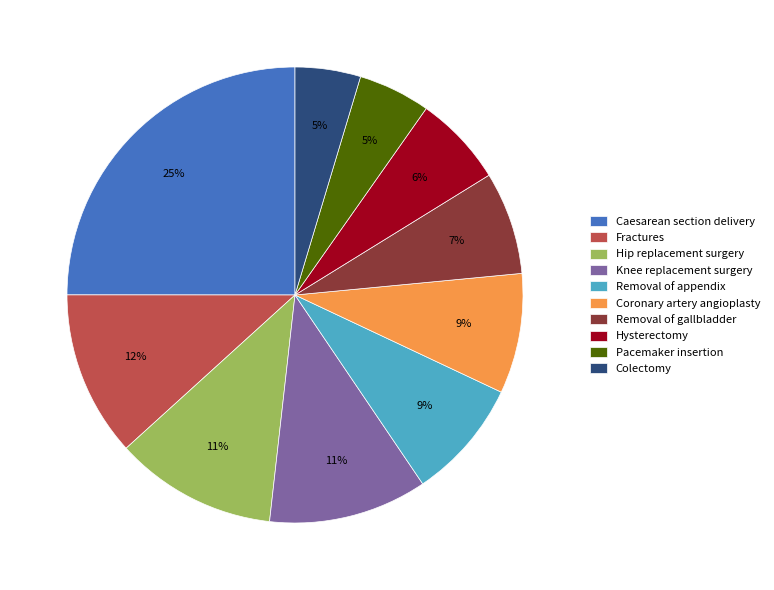

Does Removal of appendix represent more than half of the total?

No